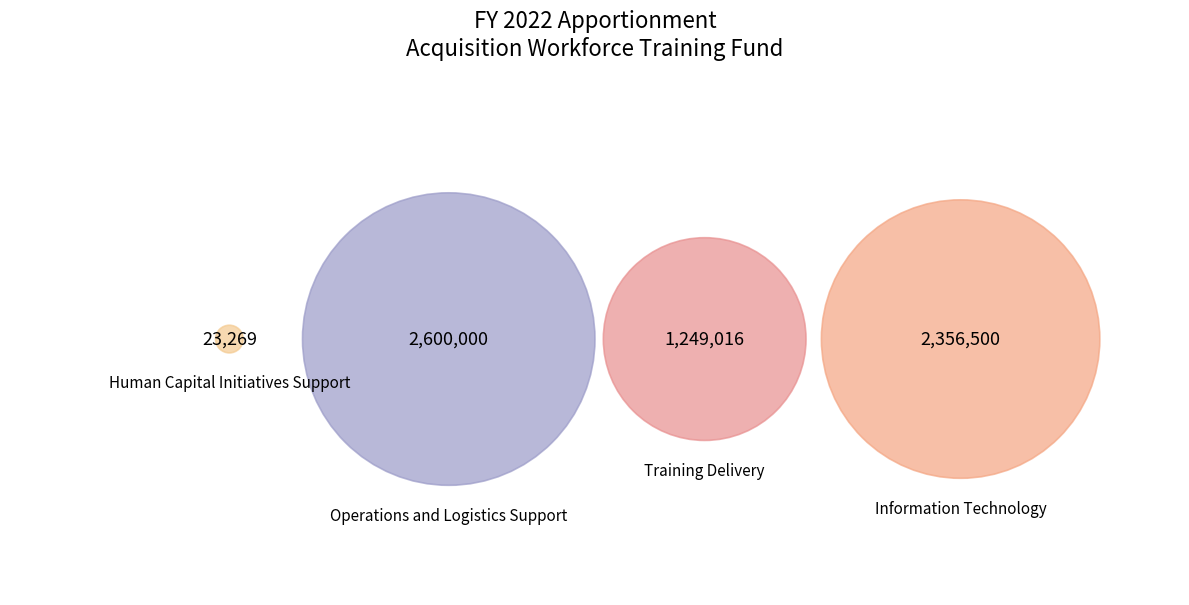

Approximately how many times larger is the value at Operations and Logistics Support compared to Training Delivery?

2.1